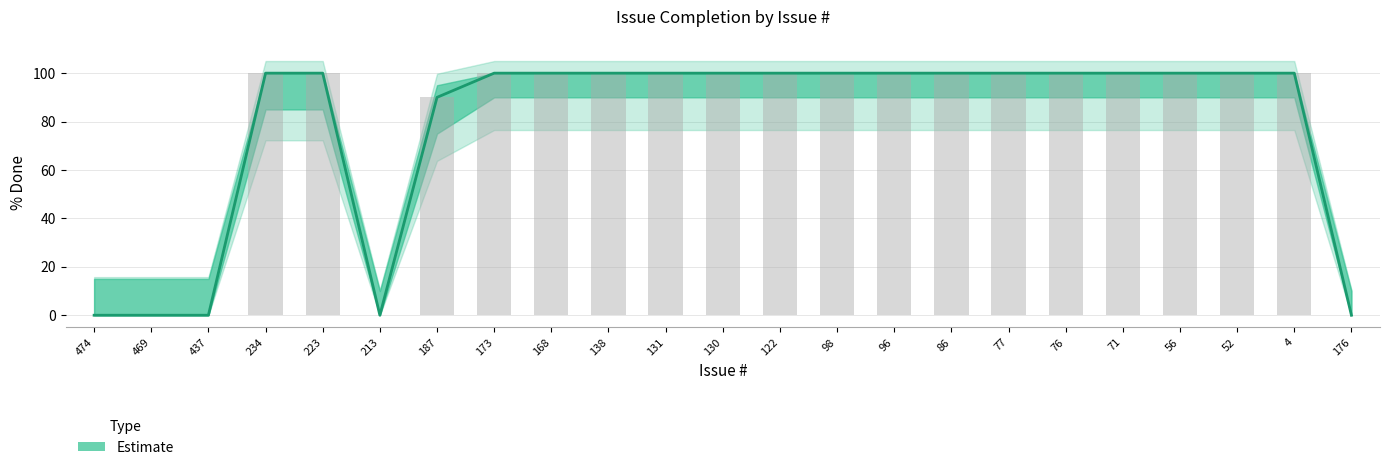

Does the chart contain stacked bars?

No